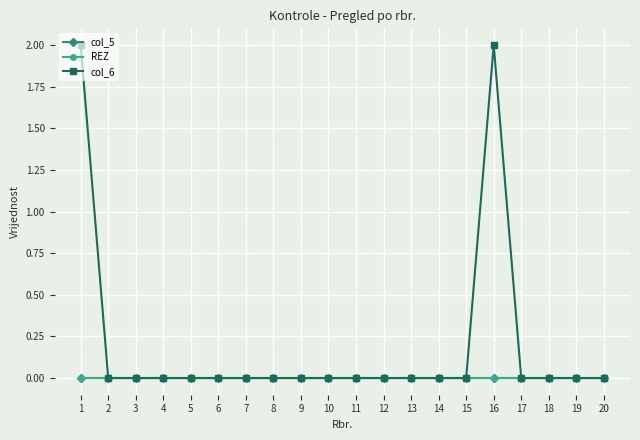

Is the value of col_5 at 20 greater than the value of col_6 at 1?

No